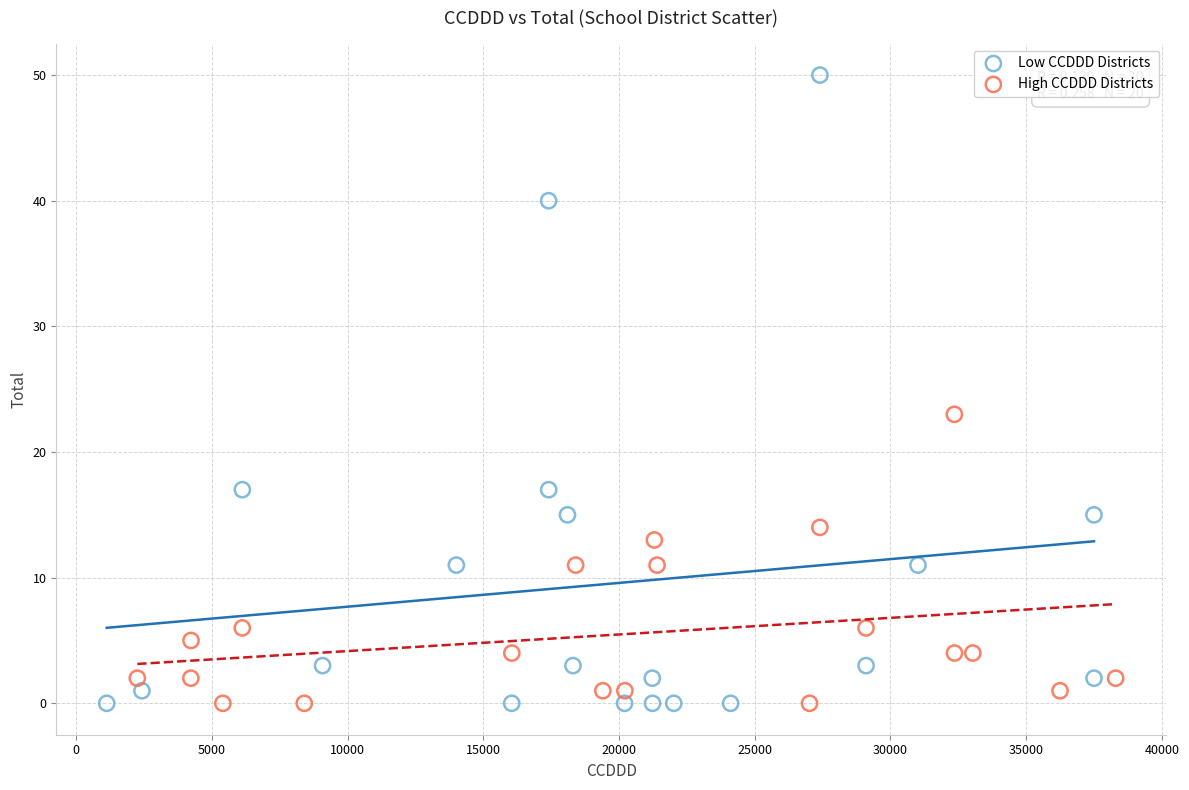

Which series has the largest Y range (max minus min)?

Low CCDDD Districts